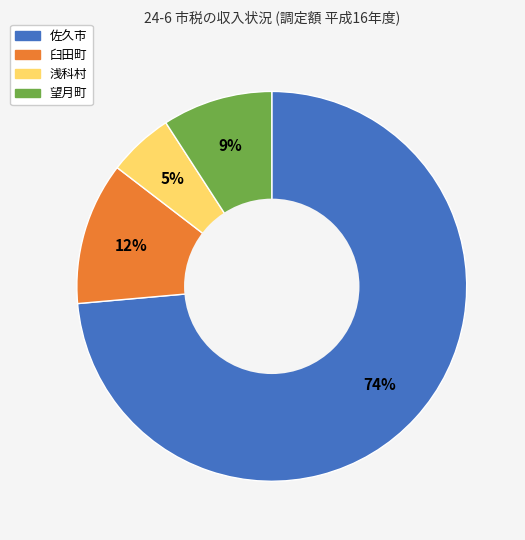

How many segments does this pie chart have?

4